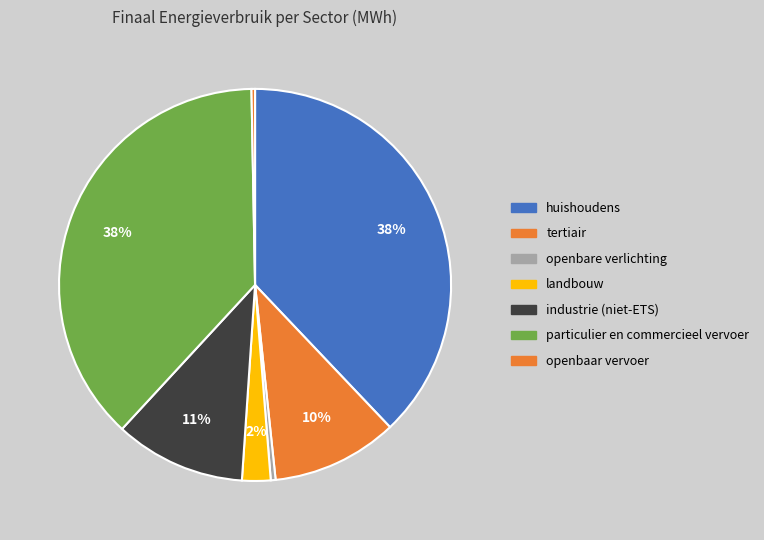

How many segments does this pie chart have?

7